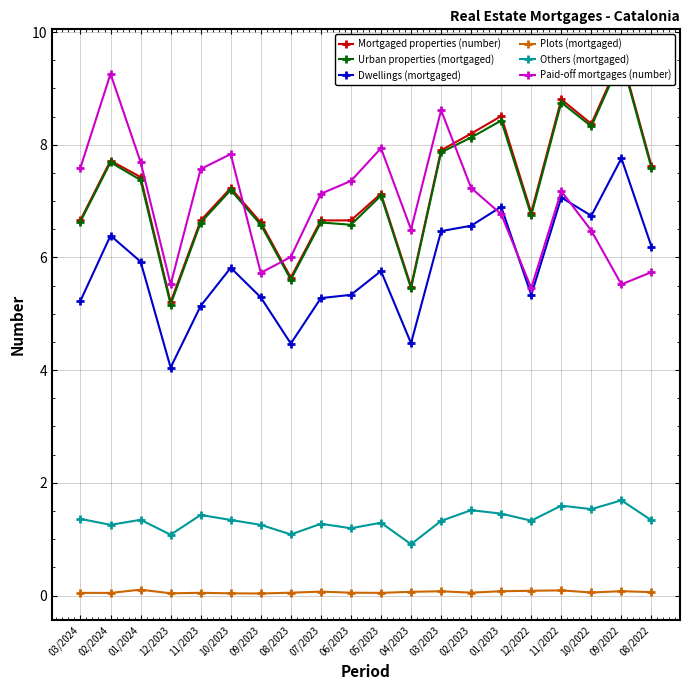

Which series has the largest range (max minus min)?

Mortgaged properties (number)